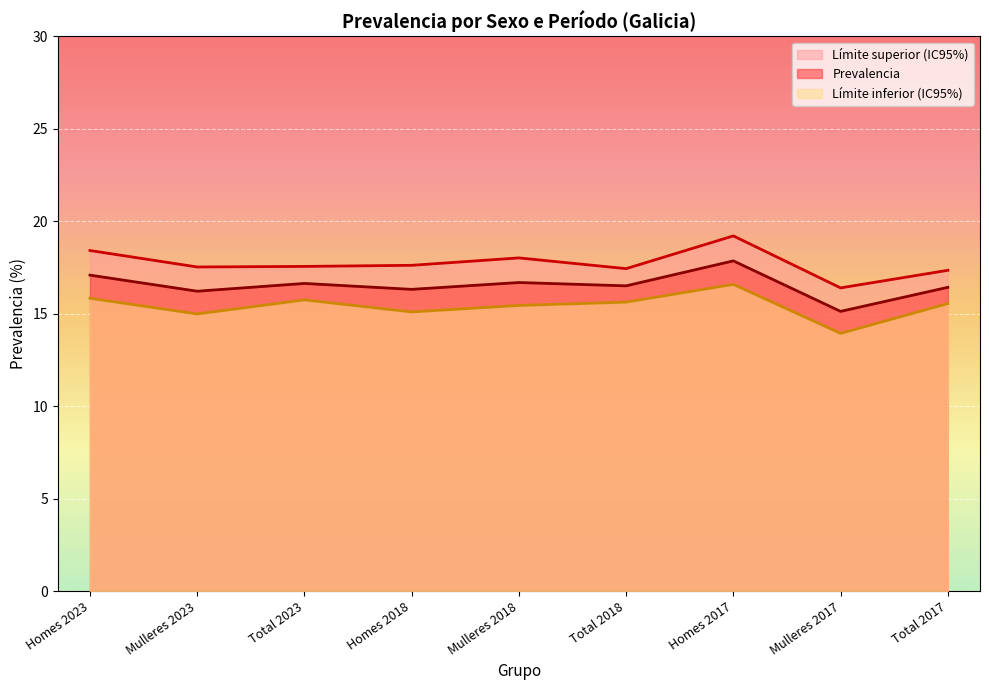

Read the Límite inferior (IC95%) value at Total 2023.

15.8